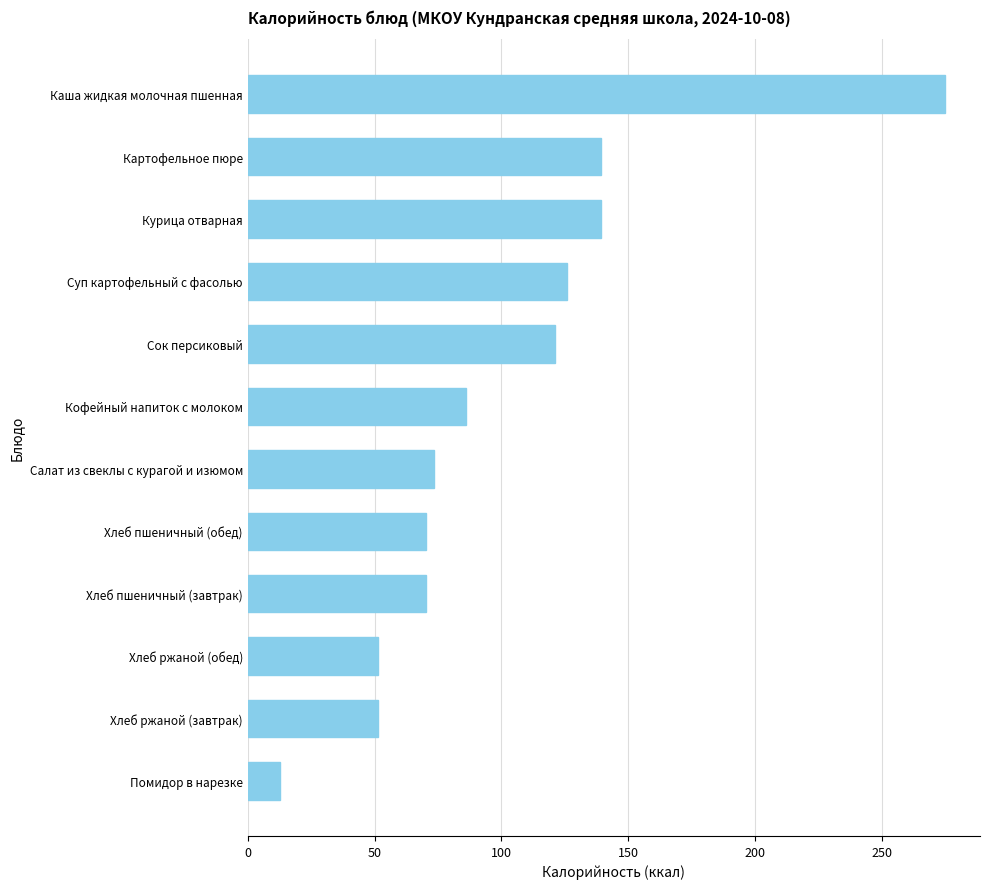

Which has a higher value, Помидор в нарезке or Картофельное пюре?

Картофельное пюре